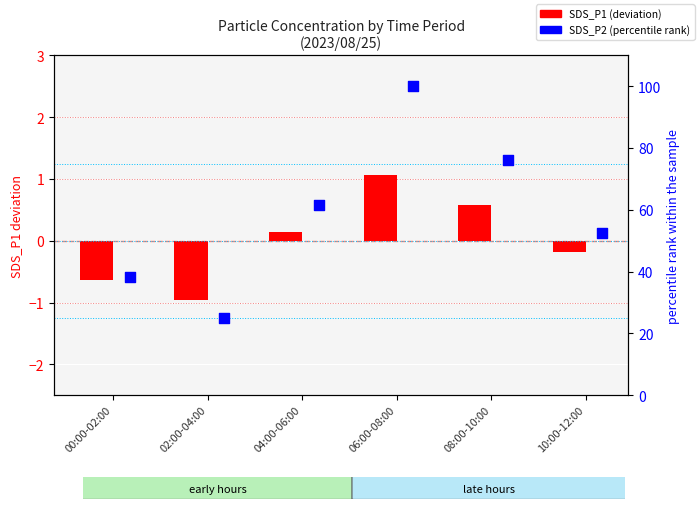

Which series has the largest total across all categories?

SDS_P2 (percentile rank)